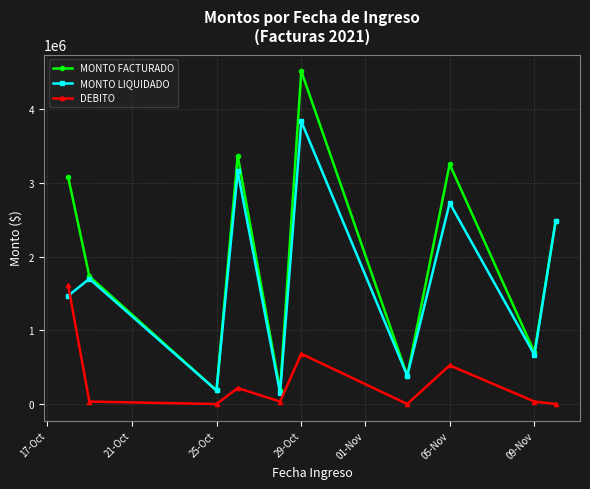

True or false: DEBITO and MONTO LIQUIDADO cross at least once.

True